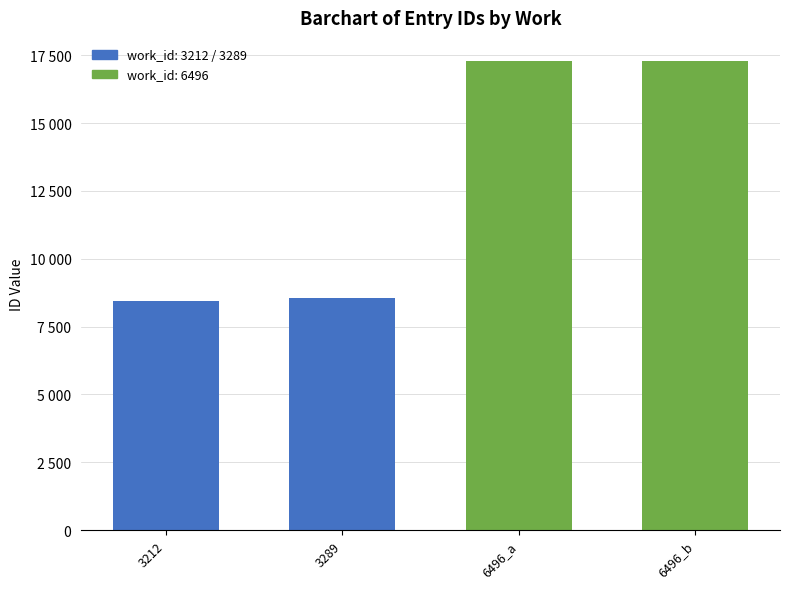

What is the minimum value shown in the chart?

8441